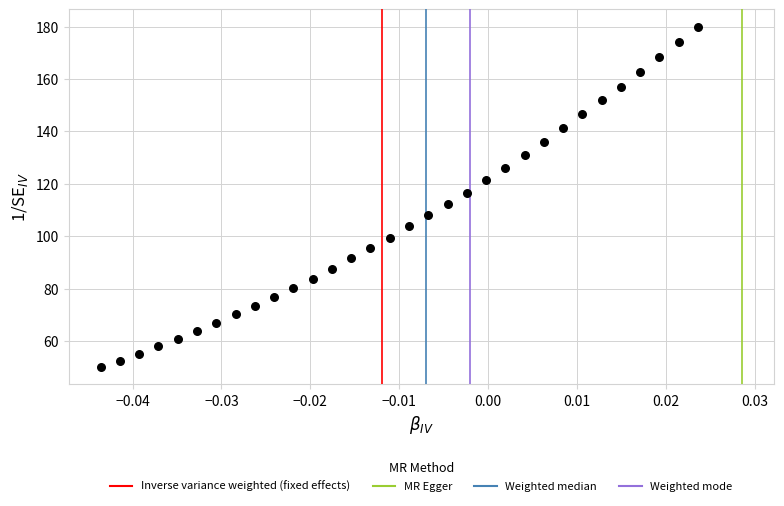

What is the range of Y values (max minus min)?

130.0